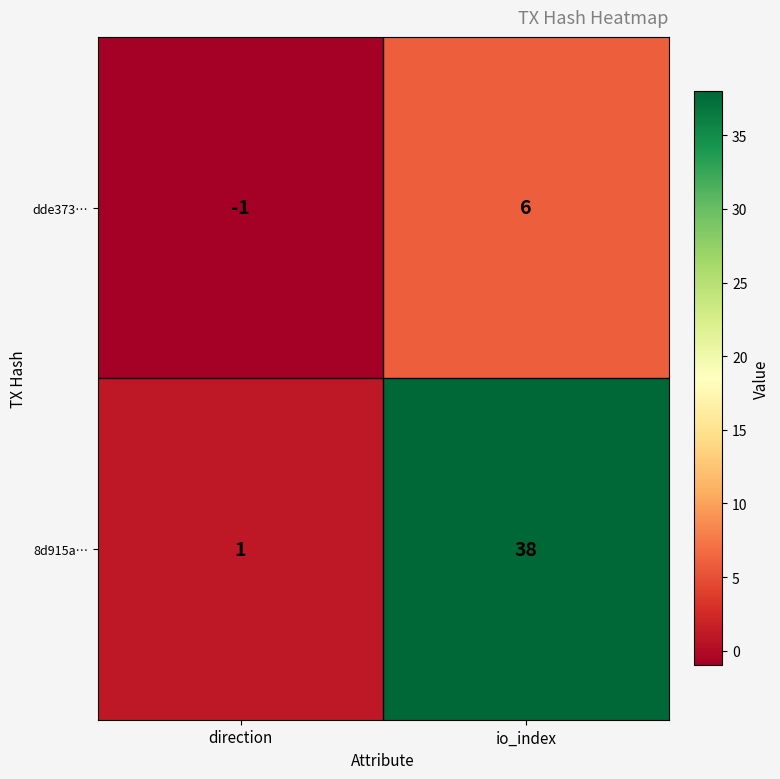

Which label corresponds to the smallest value in the chart?

direction